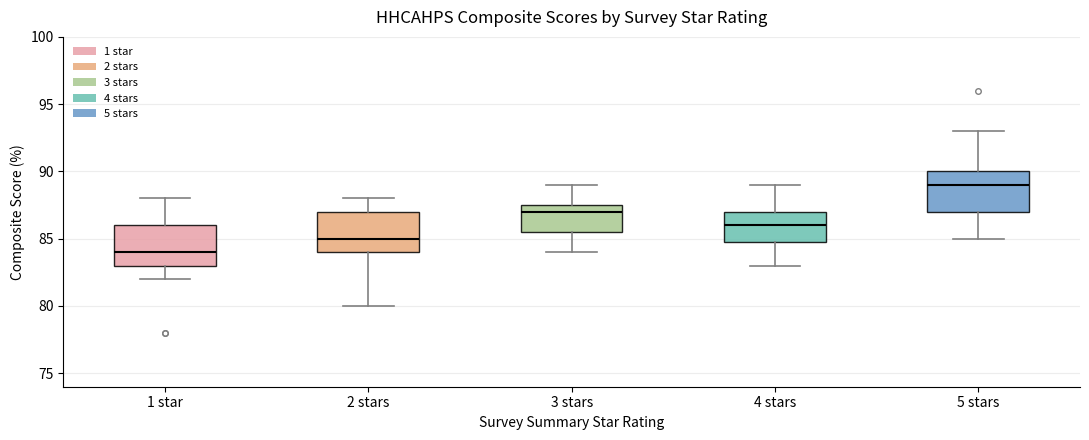

Where does the lower whisker of the box for 4 stars end on the y-axis? The values are not printed on the chart, so give them approximately, as read against the axis.

83.0